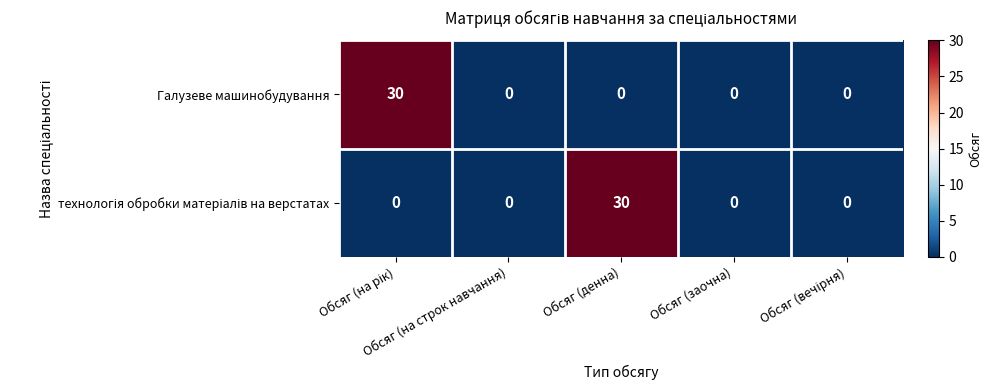

What is the greatest value displayed?

30